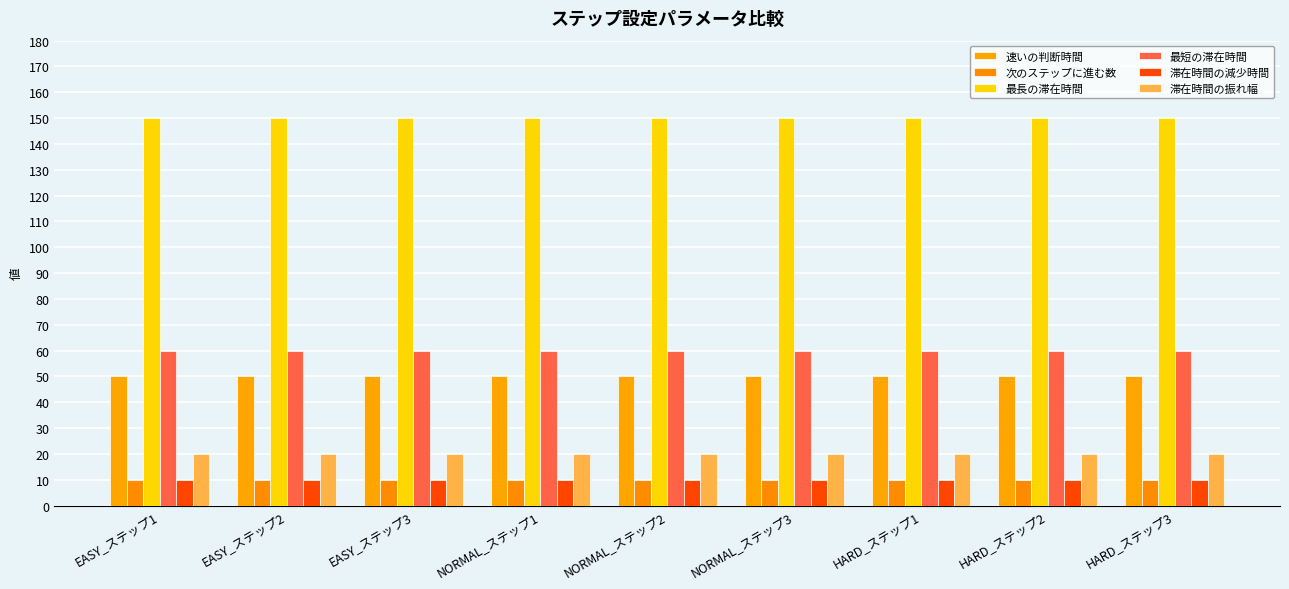

What is the approximate value of 滞在時間の振れ幅 at EASY_ステップ3?

20